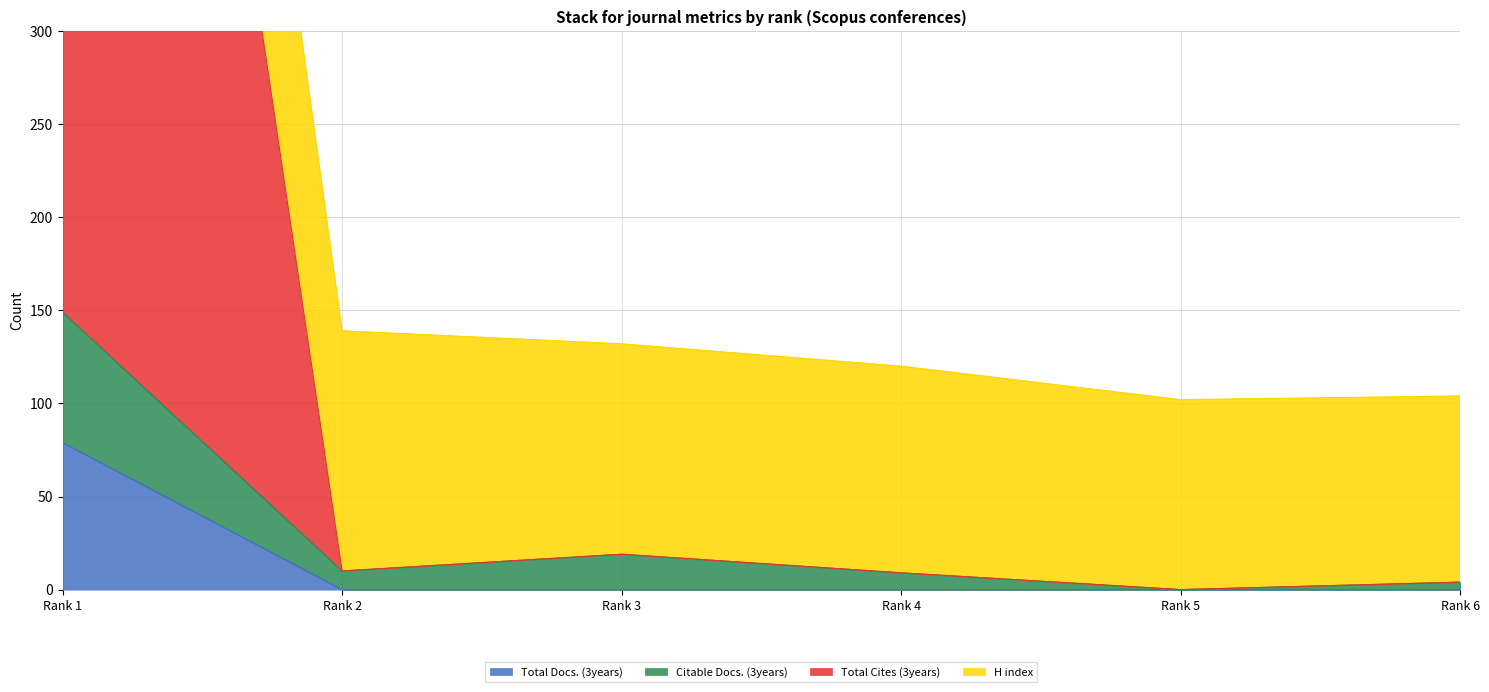

At which label does Total Docs. (3years) reach its peak?

Rank 1